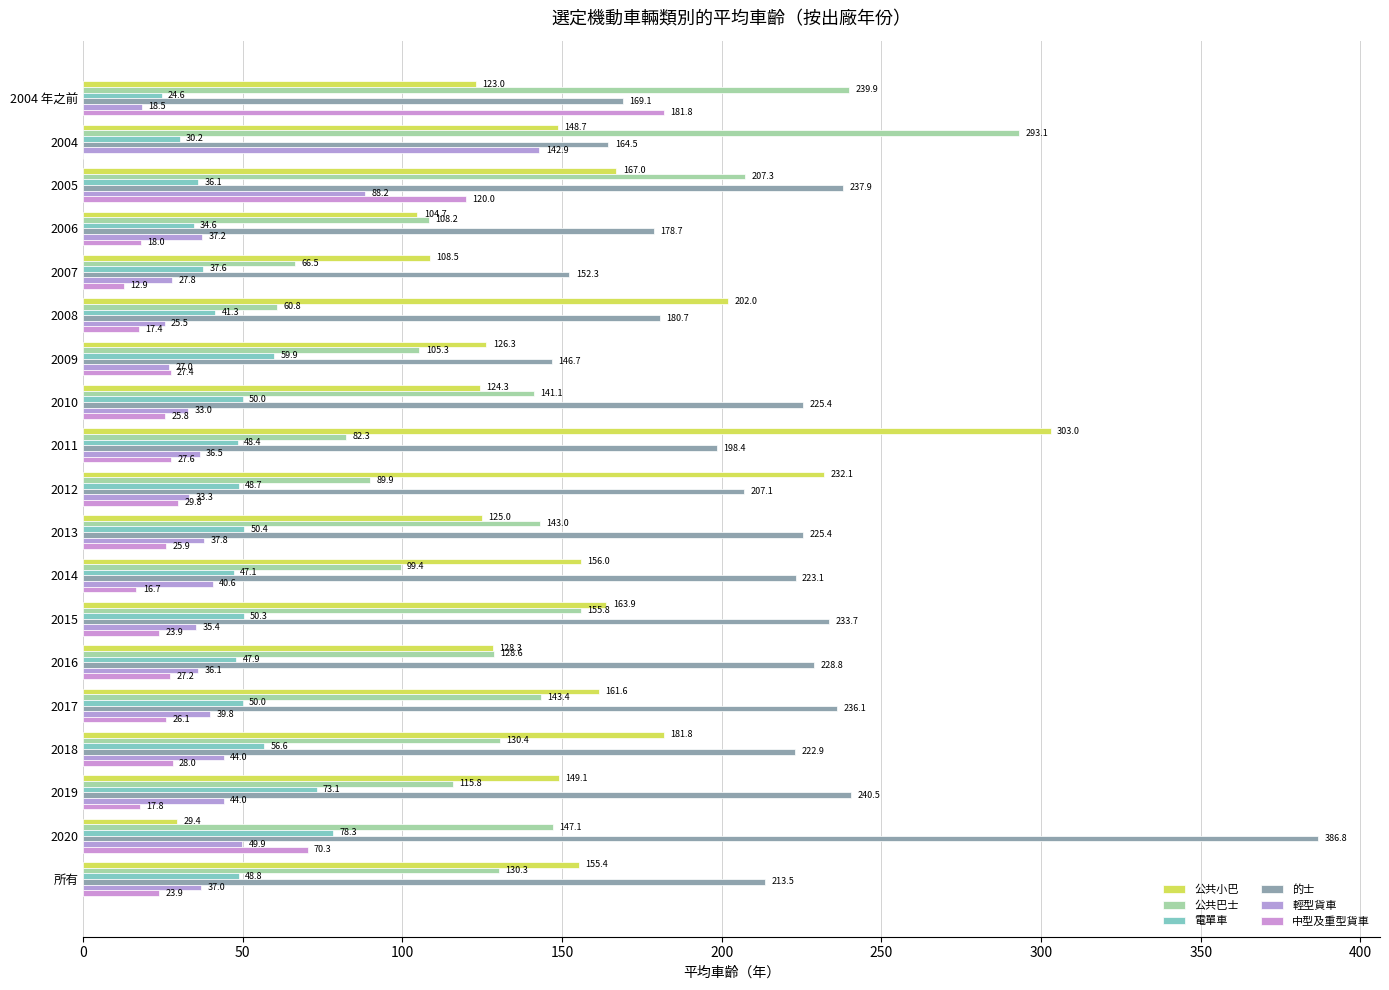

What position from the left is 2017?

15